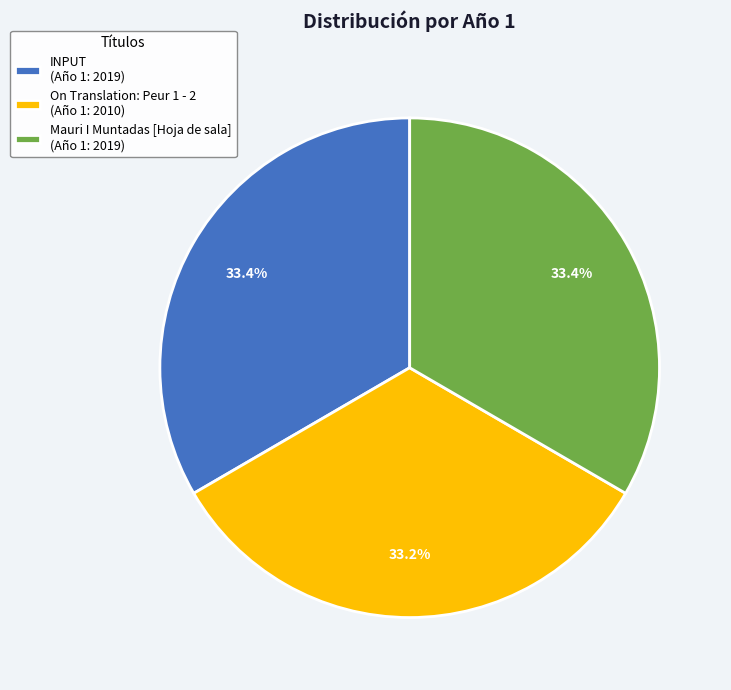

Is it true that INPUT is 33% of the pie?

True